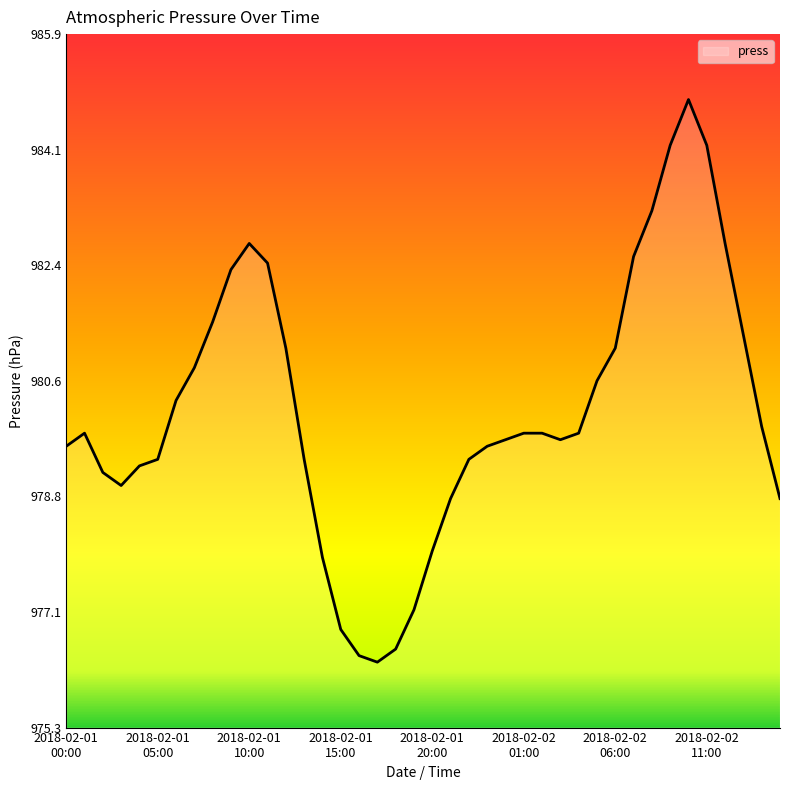

What is the greatest value displayed?

984.9